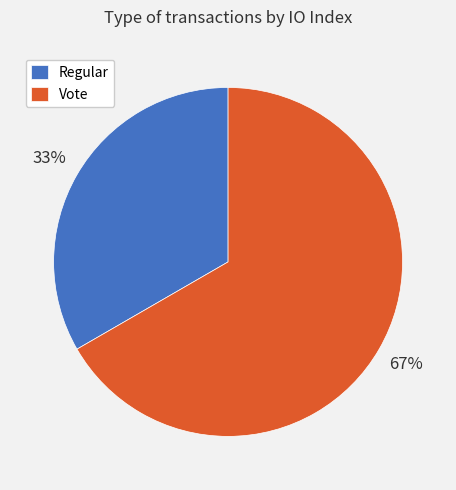

Which has a higher value, Regular or Vote?

Vote